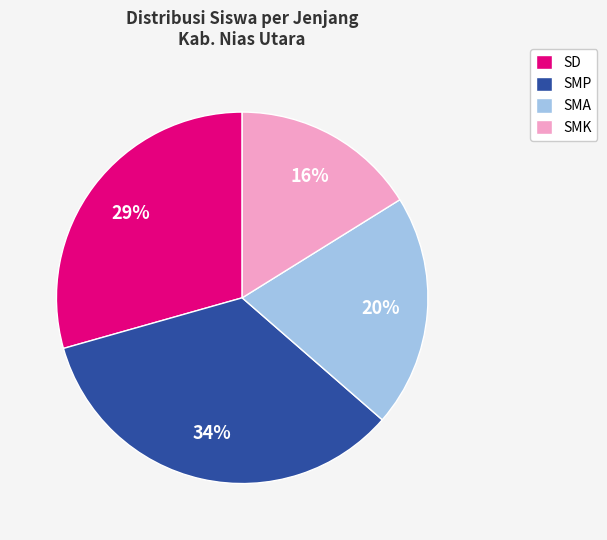

The SD slice represents 16% of the pie. True or false?

False